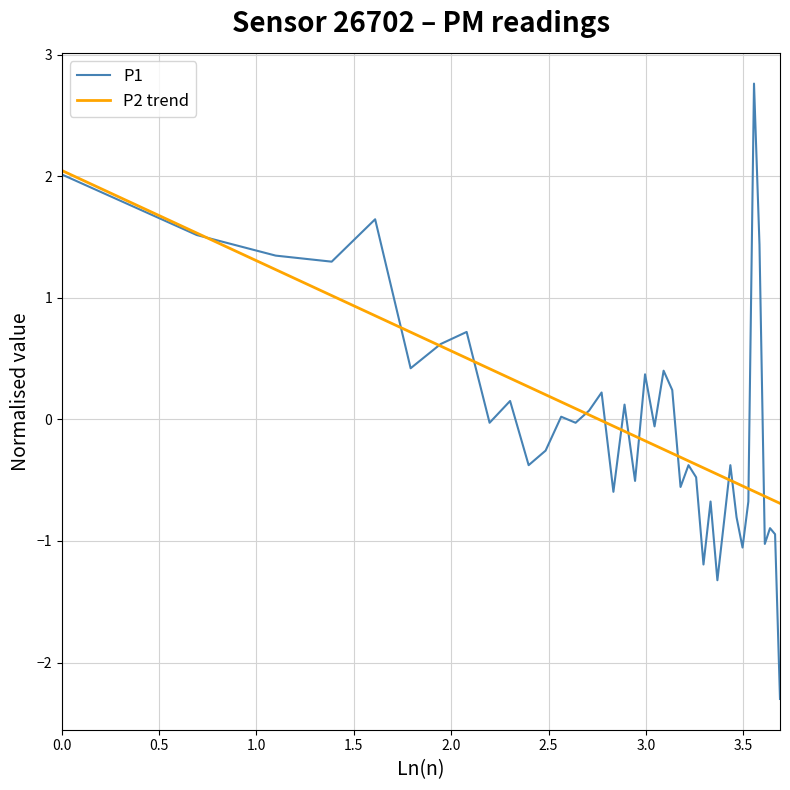

List the series in order of their peak value, highest first.

P1, P2 trend